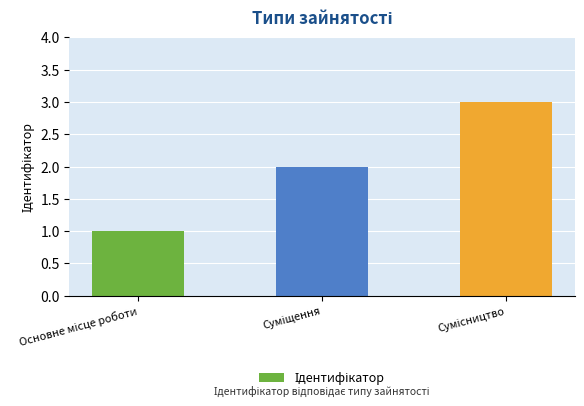

What is the sum of all values?

6